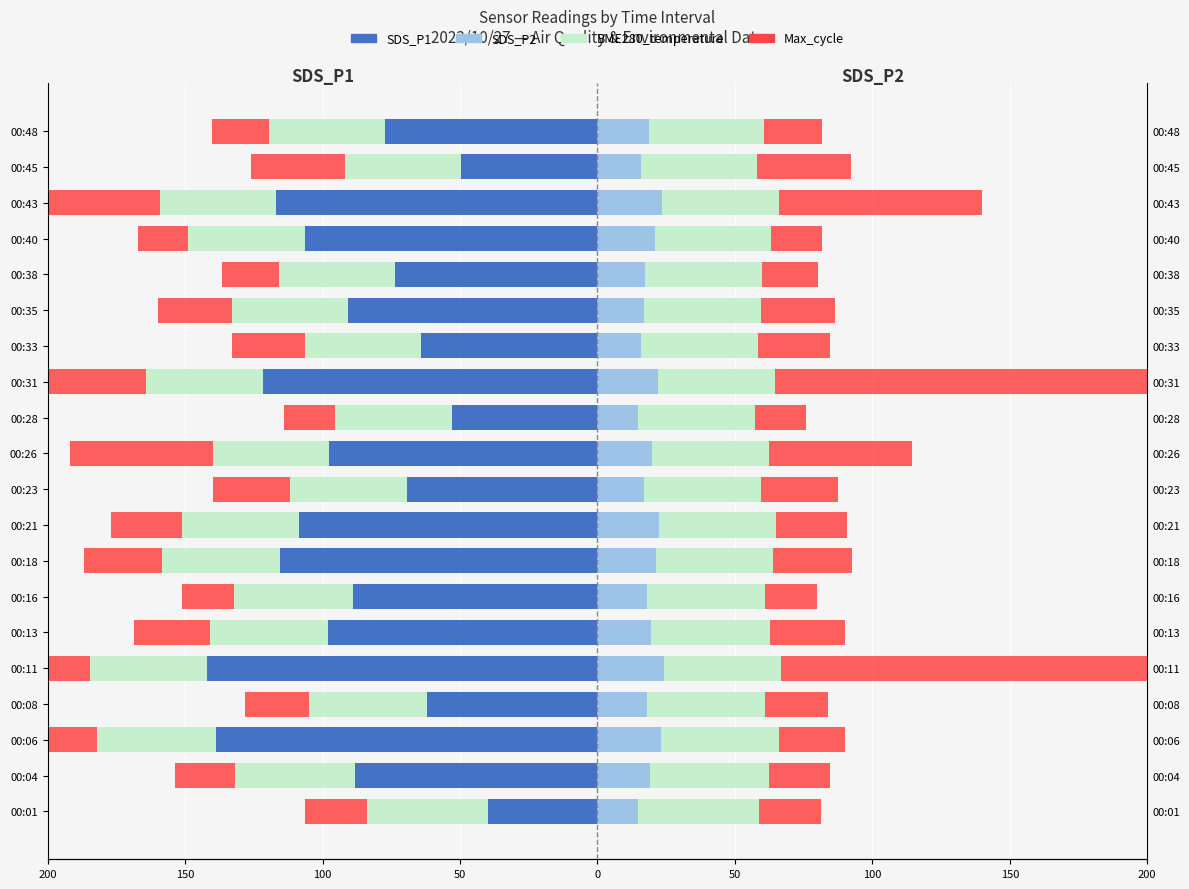

Is it true that BME280_temperature equals -42.2 at 00:33?

True